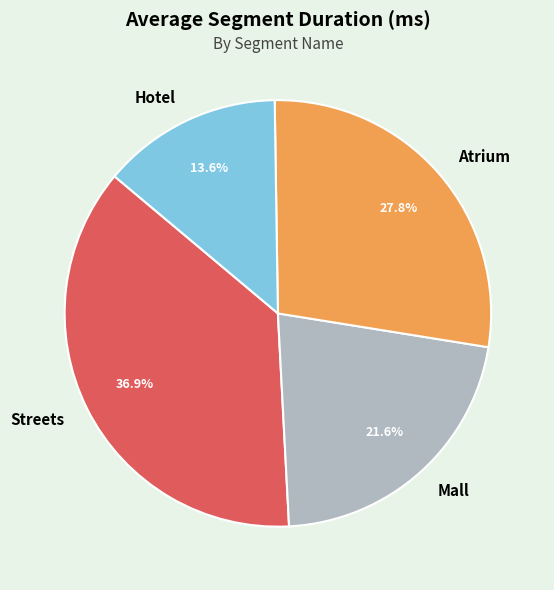

Which category has the smallest portion of the pie?

Hotel